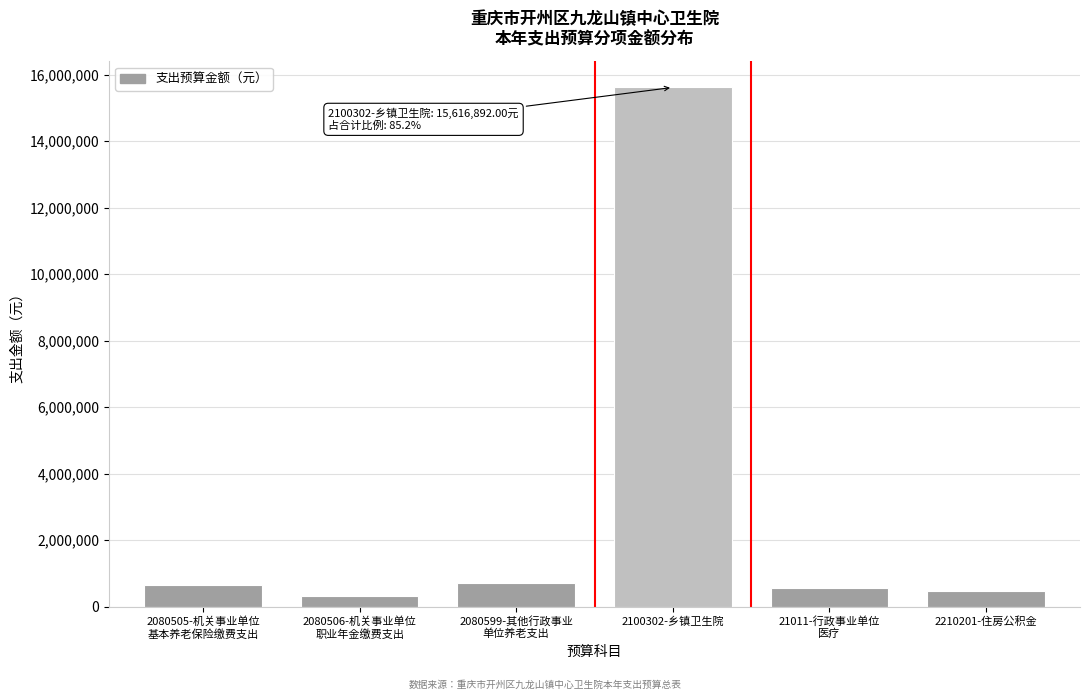

Reading left to right, transcribe all the data shown in this chart.

637854.7	318927.4	713000.0	15616892.0	567778.8	478391.0